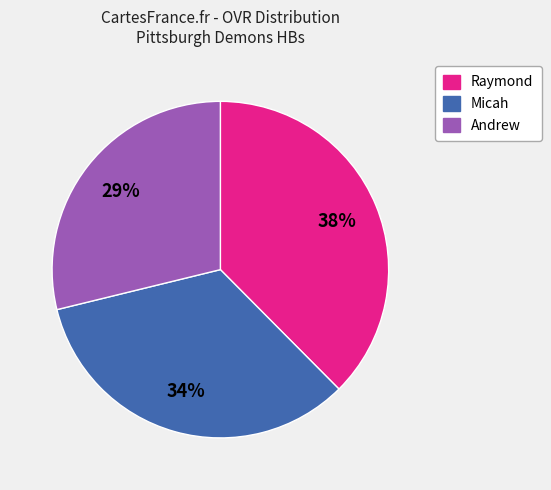

Is the sum of Micah and Andrew greater than half?

Yes